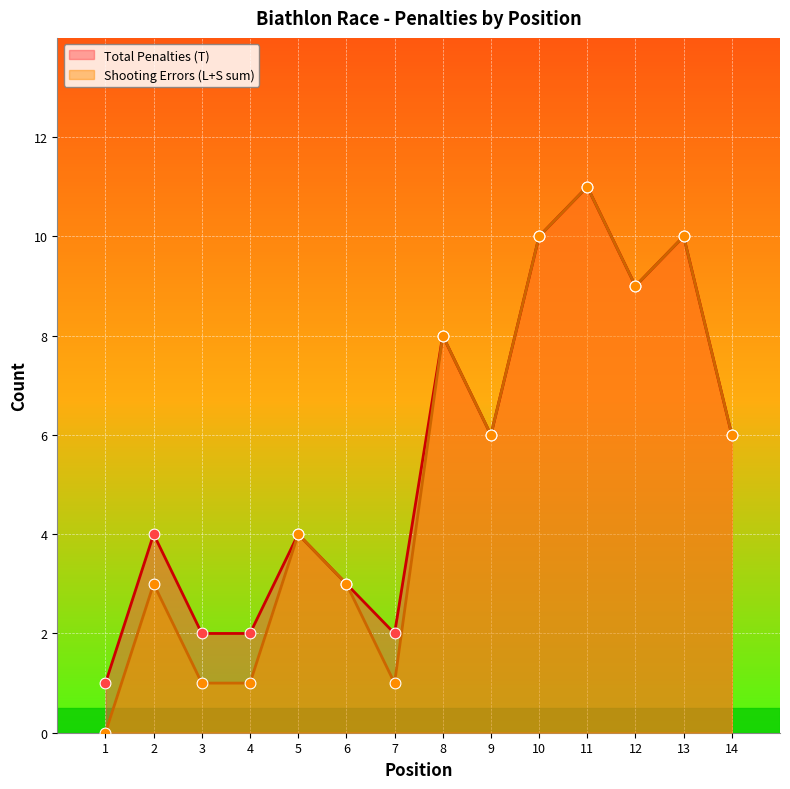

At which category is the sum across all series the highest?

11